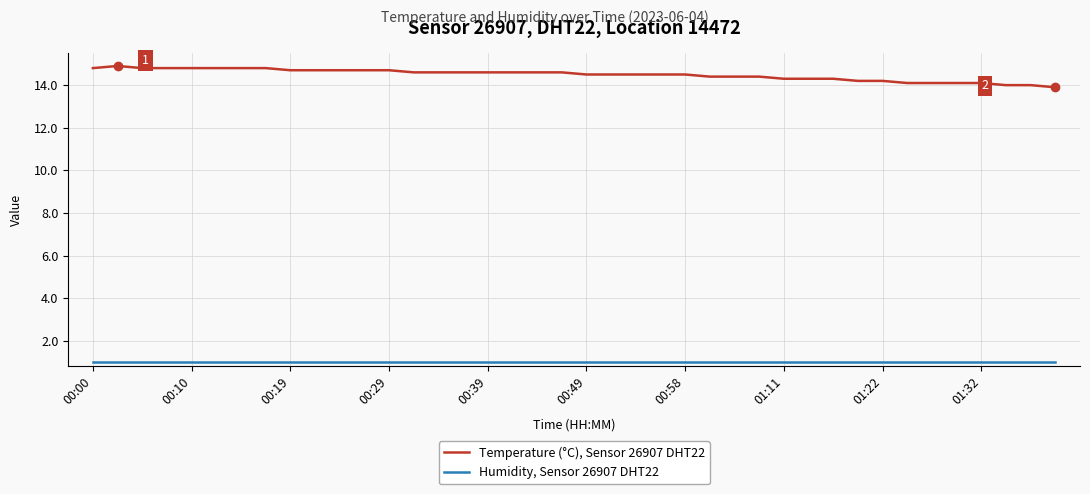

What is the average value of the Humidity, Sensor 26907 DHT22 series?

1.0